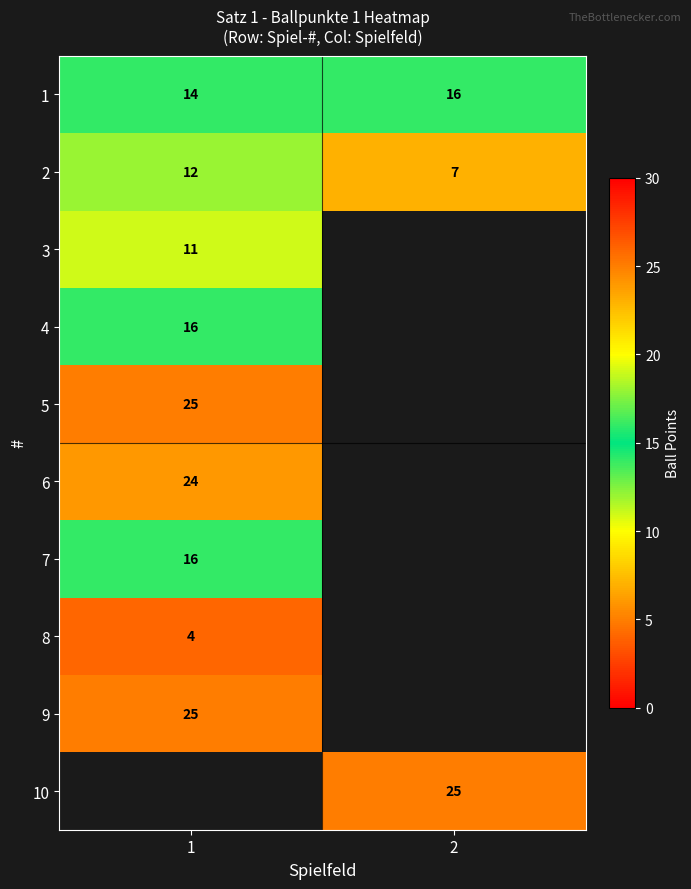

At how many categories does at least one series exceed 16?

2